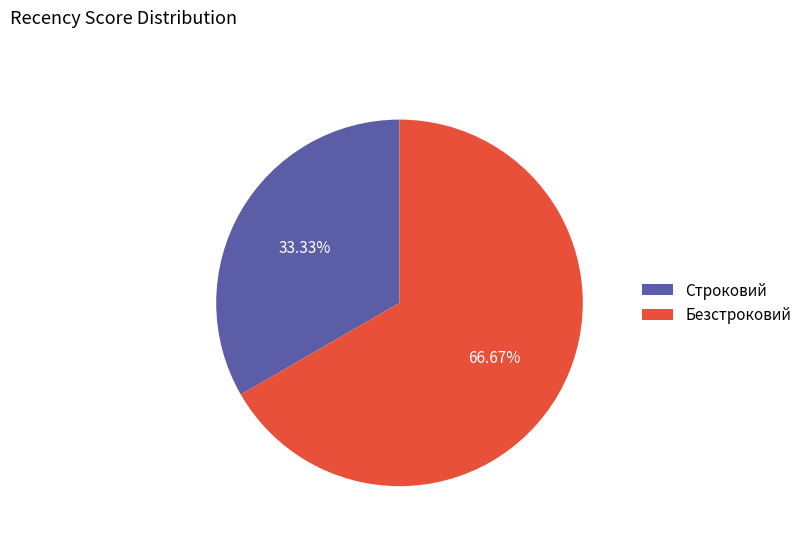

What is the smallest slice in the pie chart?

Строковий